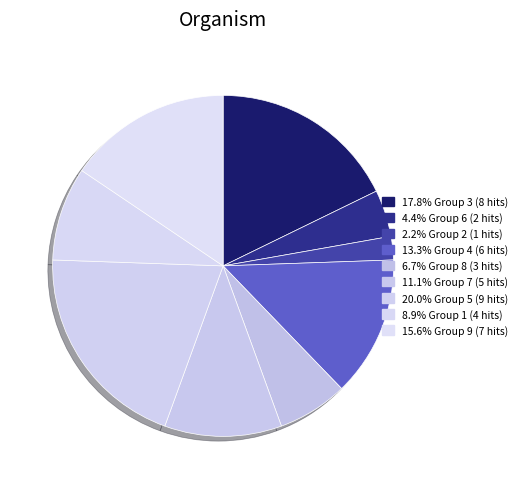

How many segments does this pie chart have?

9